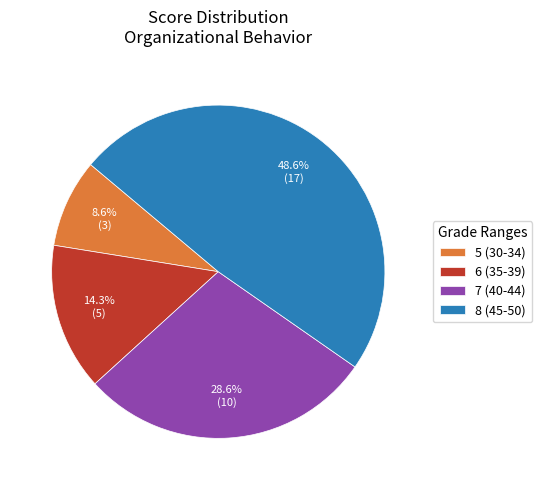

Is there any slice that represents more than half of the pie?

No